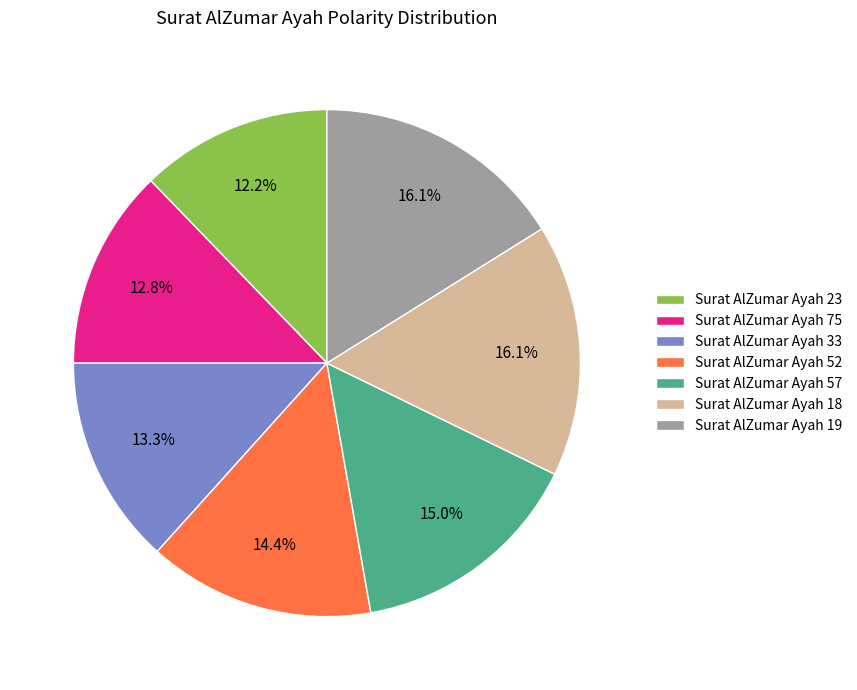

Between Surat AlZumar Ayah 23 and Surat AlZumar Ayah 57, which is larger?

Surat AlZumar Ayah 57